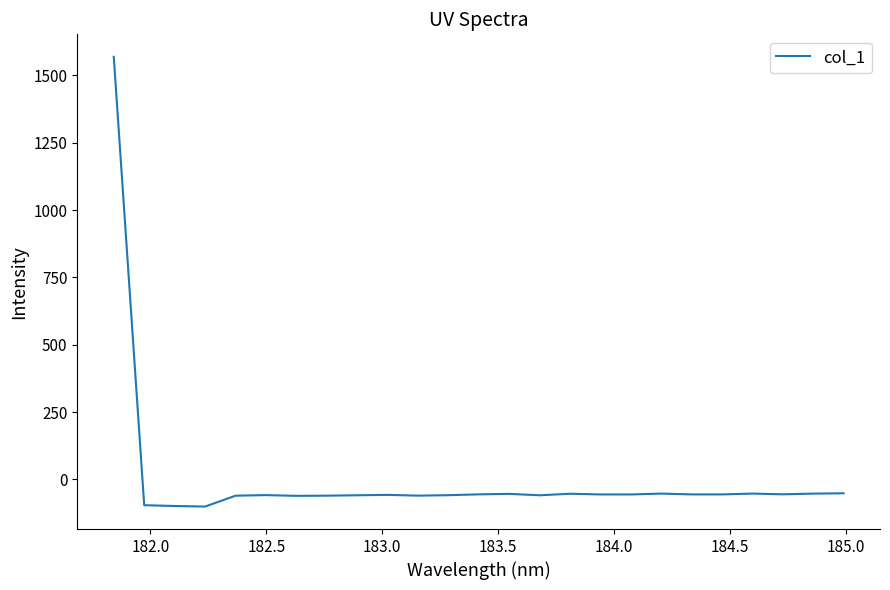

What is the greatest value displayed?

1569.1